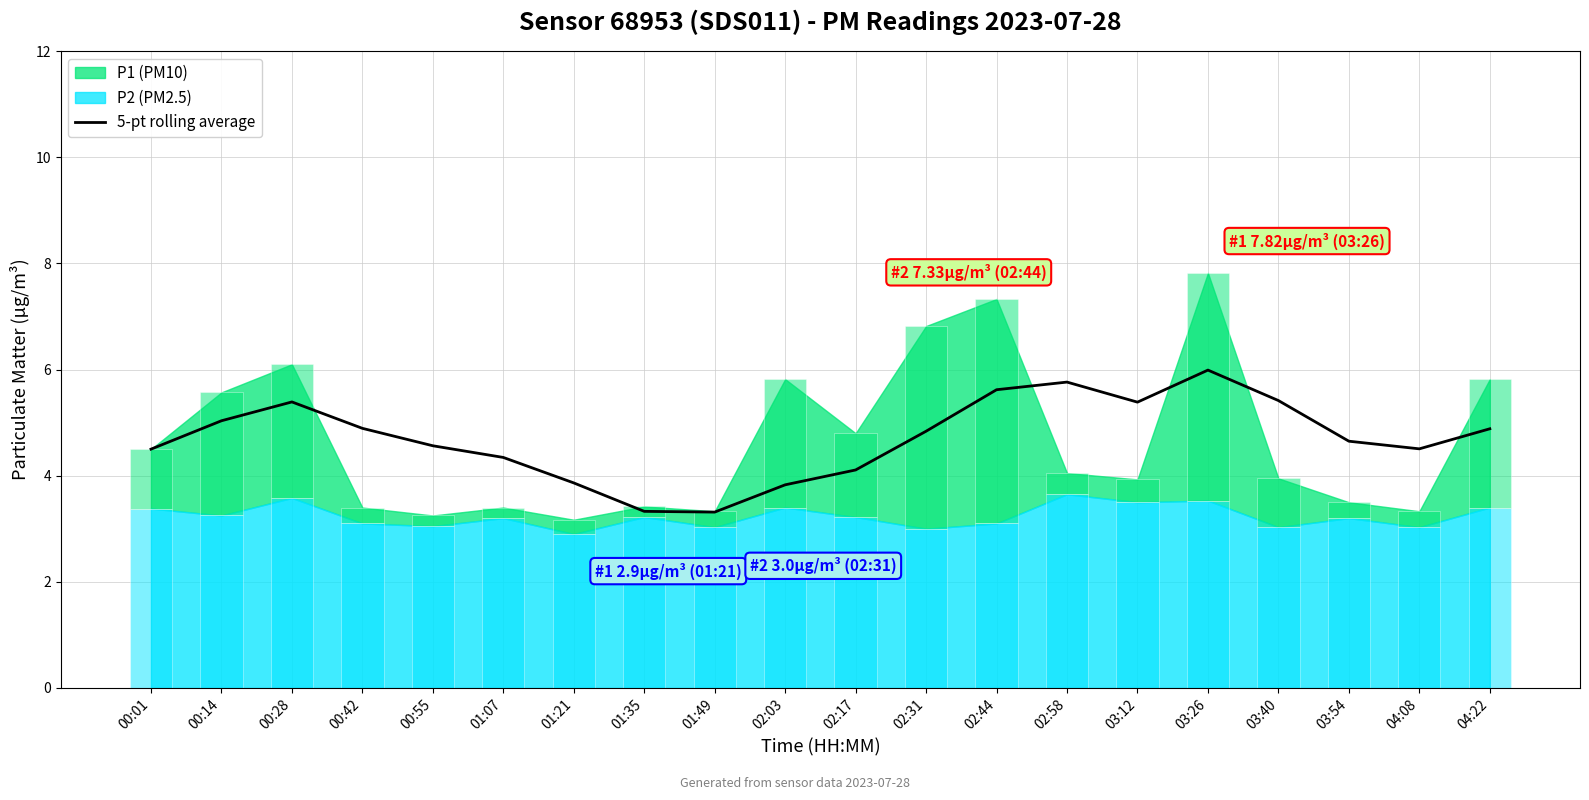

The chart shows a value of 1.7 at 02:58. True or false?

False